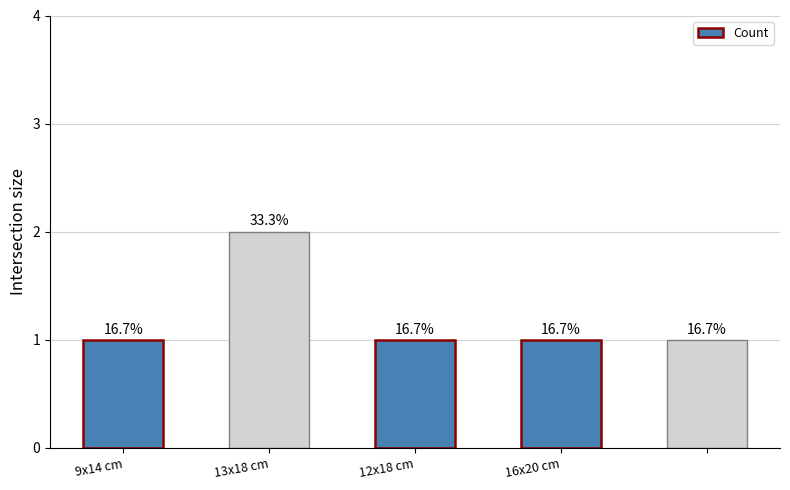

List the labels in order of value, smallest first.

9x14 cm, 12x18 cm, 16x20 cm, 4, 13x18 cm